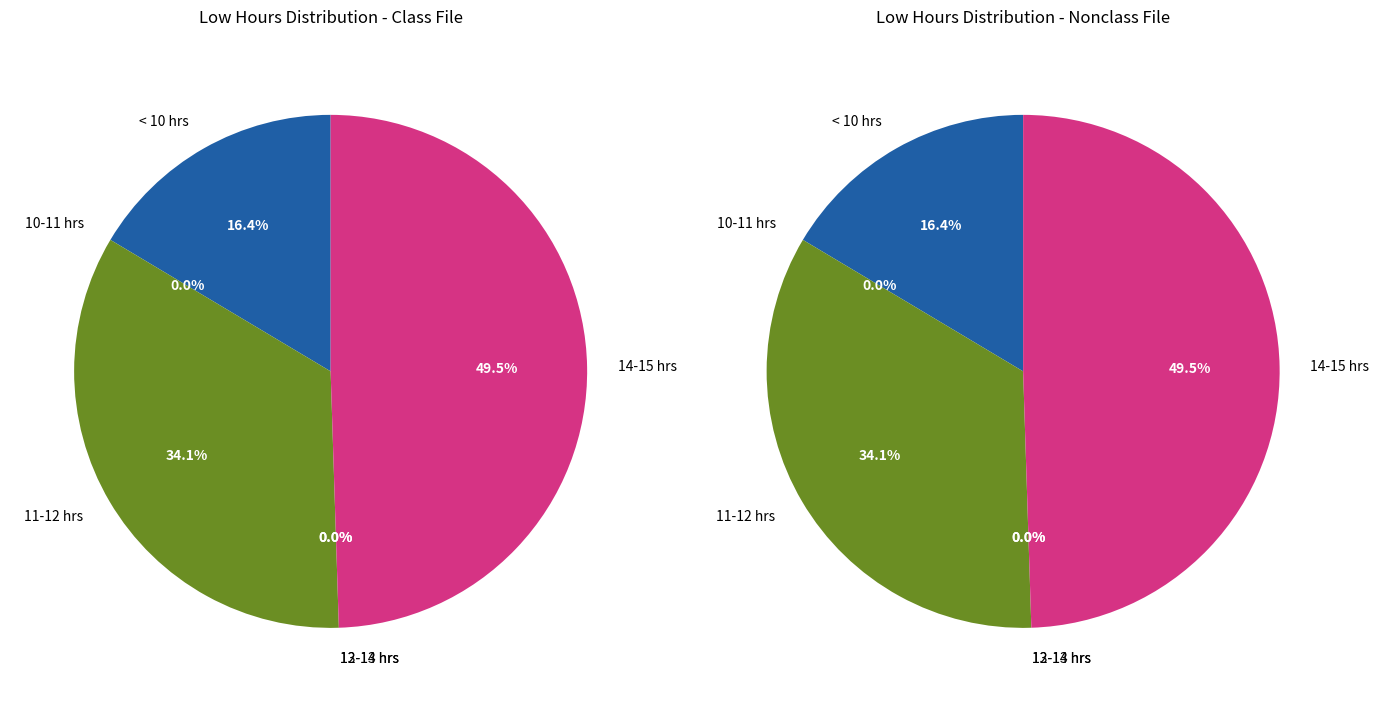

The 13-Sep slice represents 10% of the pie. True or false?

False